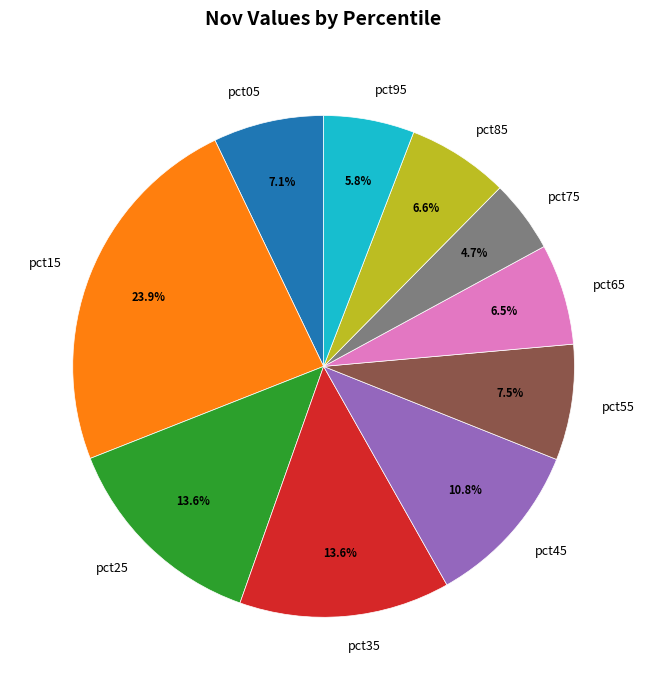

To the nearest percent, what is the combined percentage of pct85 and pct25?

20%